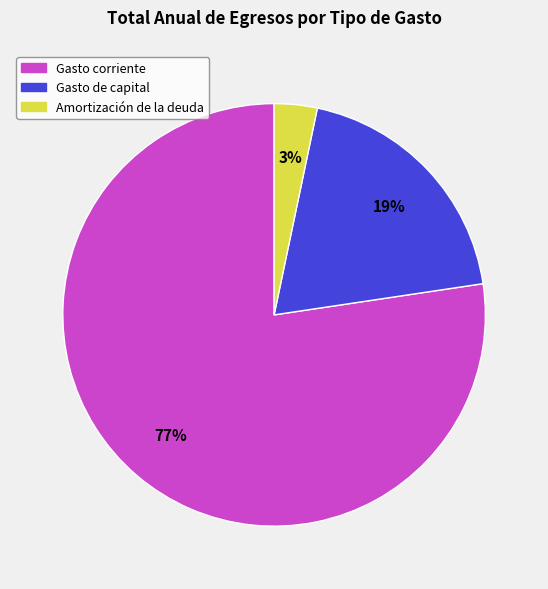

To the nearest percent, what is the average slice percentage?

33%